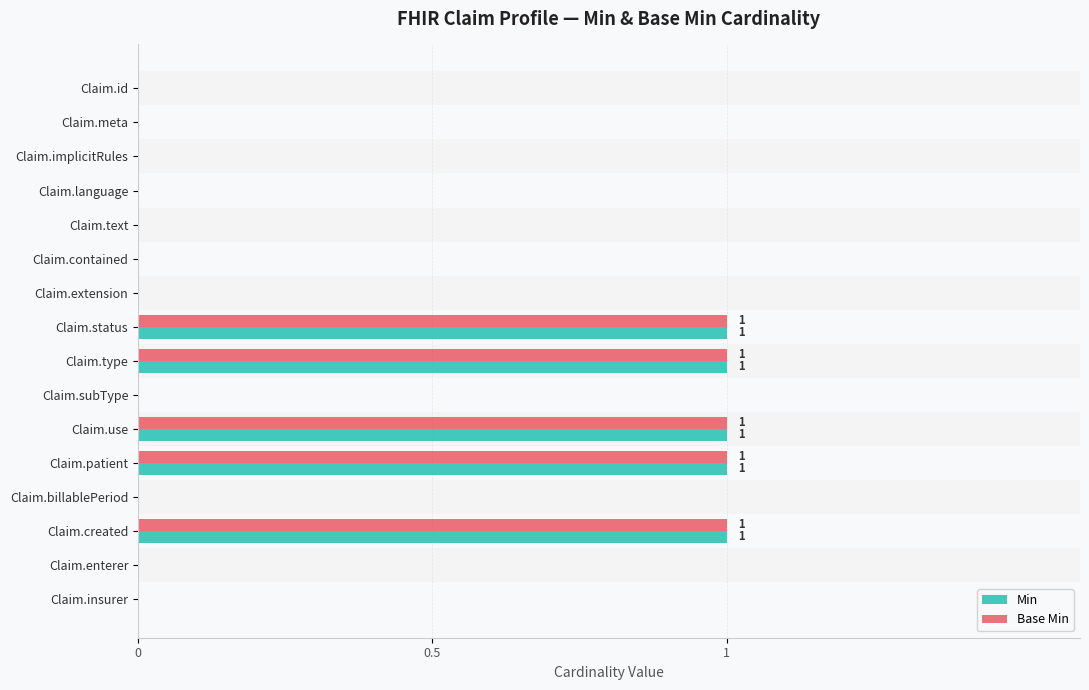

What are all the series names shown in the legend?

Min, Base Min